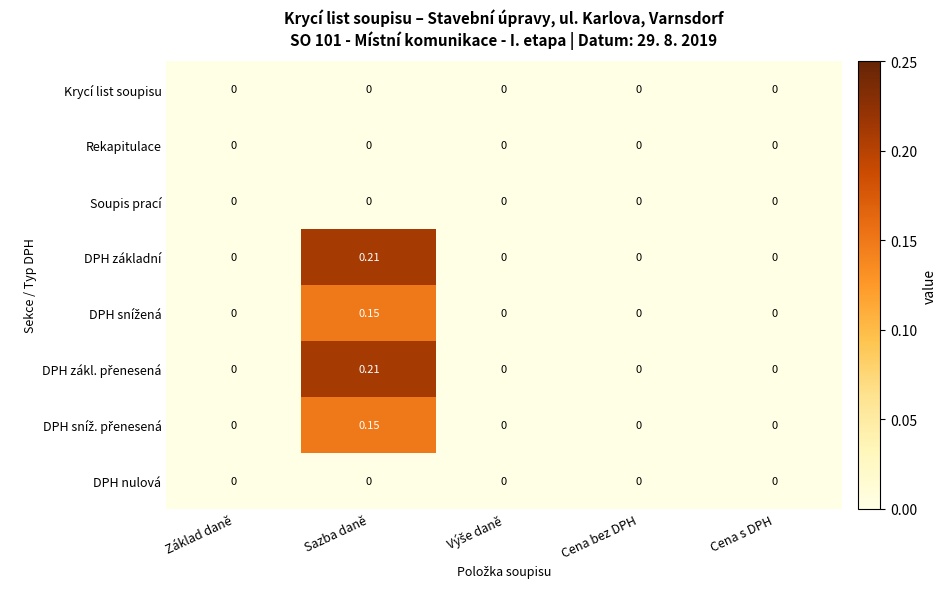

How many categories are shown in the chart?

5